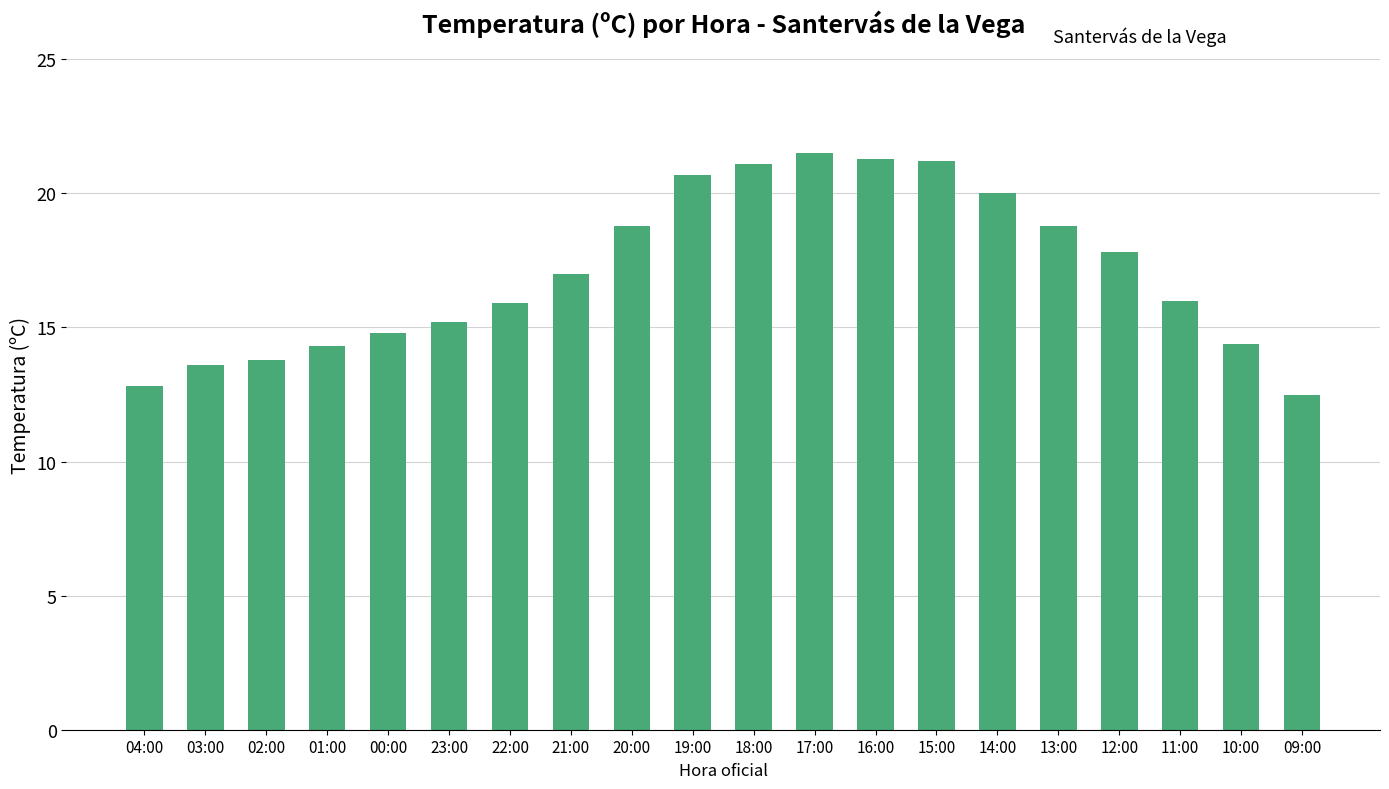

What is the change in value from 18:00 to 16:00?

+0.2